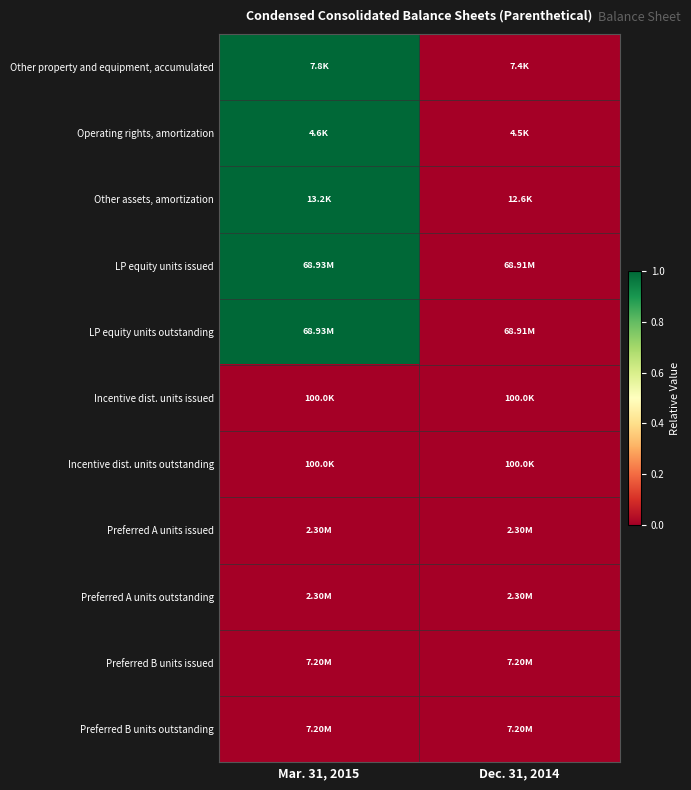

At which category is the sum across all series the highest?

Mar. 31, 2015